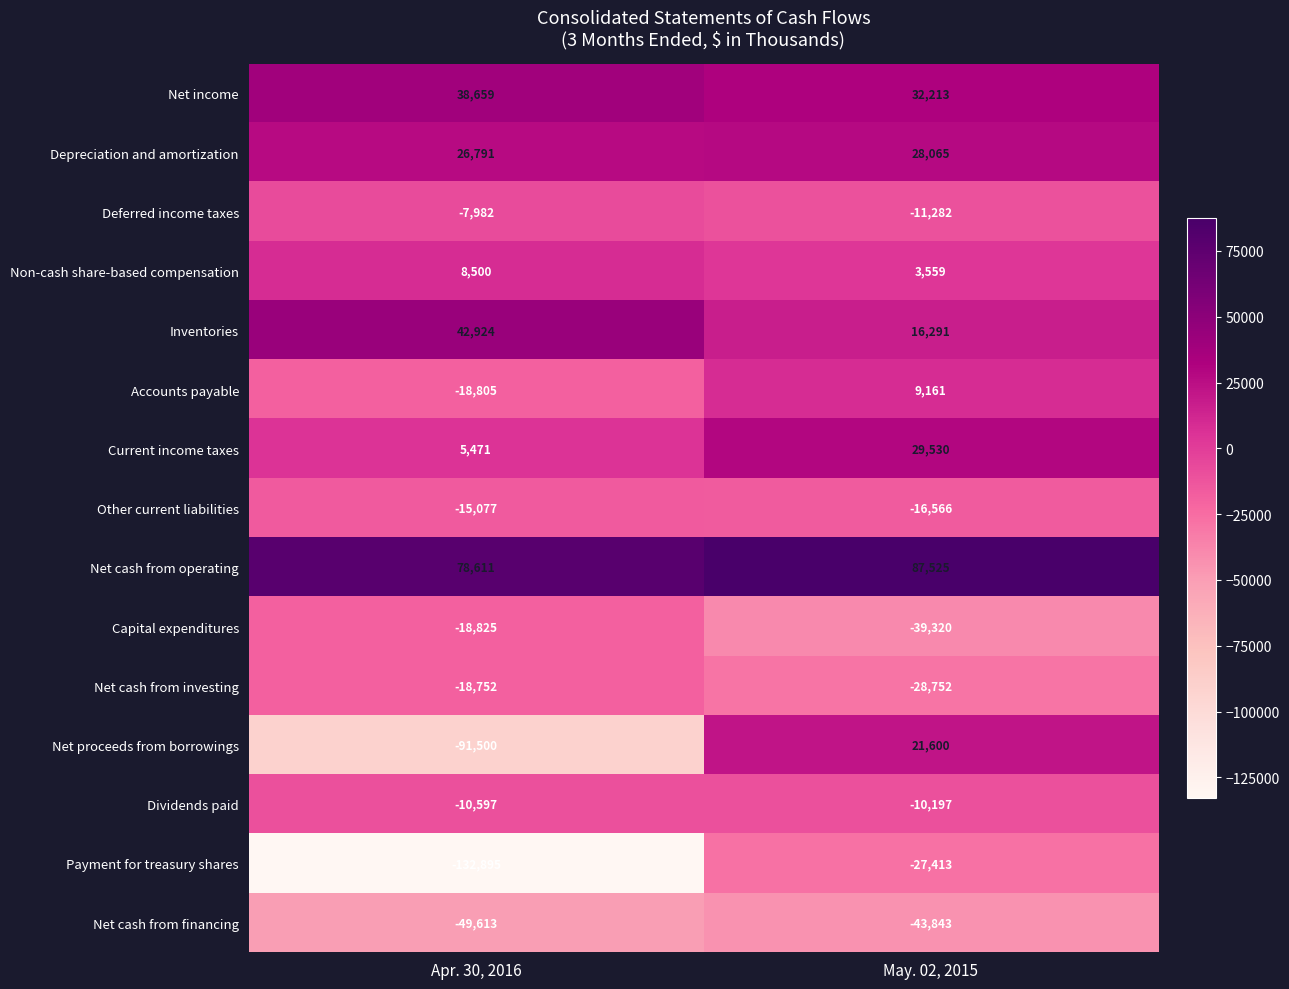

Between Apr. 30, 2016 and May. 02, 2015, which series saw the biggest shift?

Net proceeds from borrowings